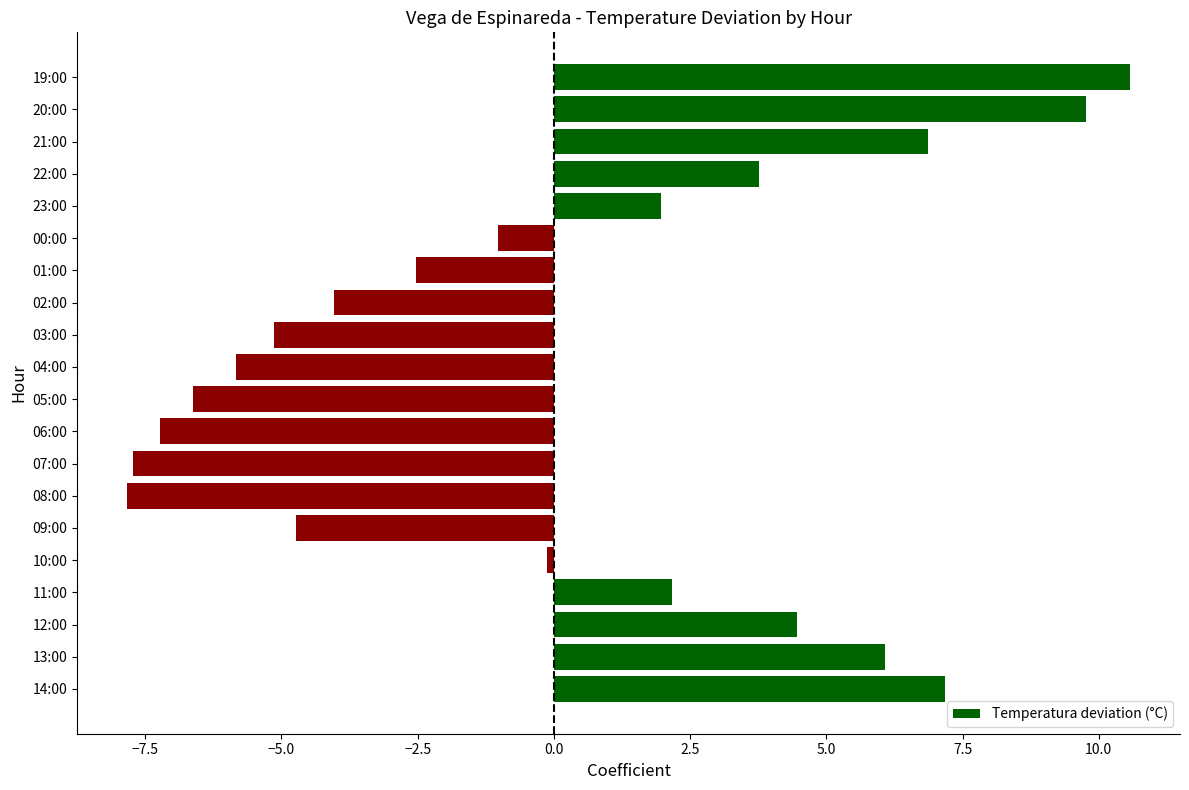

The value at 08:00 is -4.1. True or false?

False